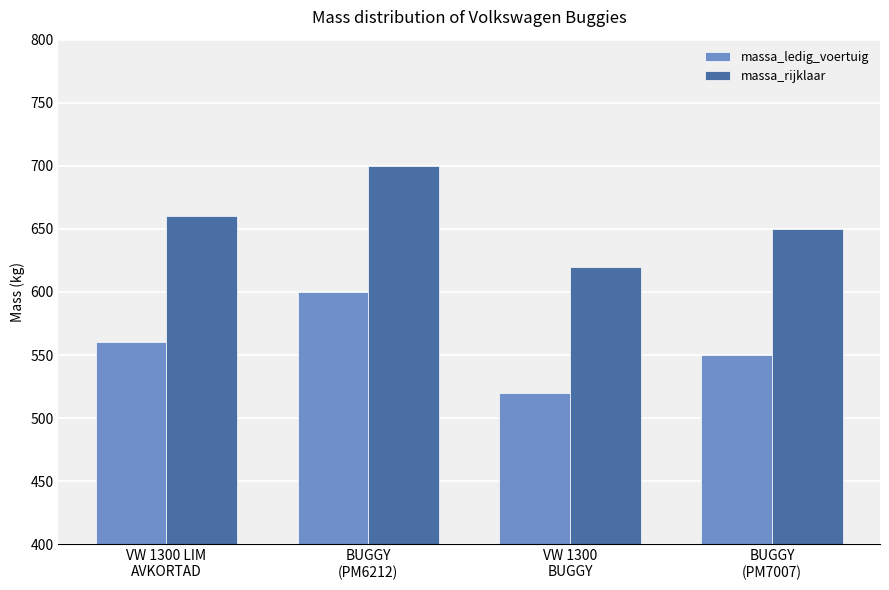

Is the value of massa_ledig_voertuig at VW 1300
BUGGY greater than the value of massa_rijklaar at BUGGY
(PM7007)?

No